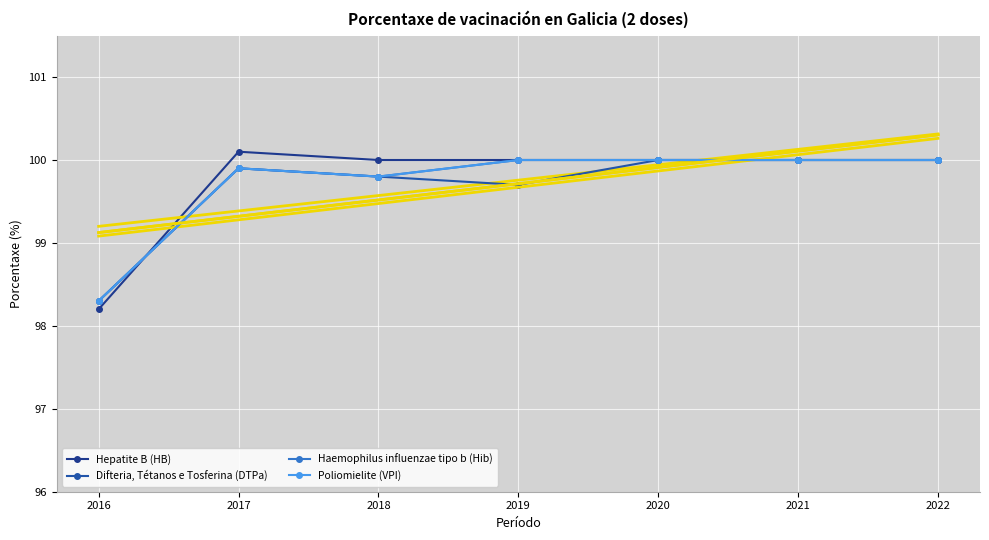

Count the number of categories in the chart.

7